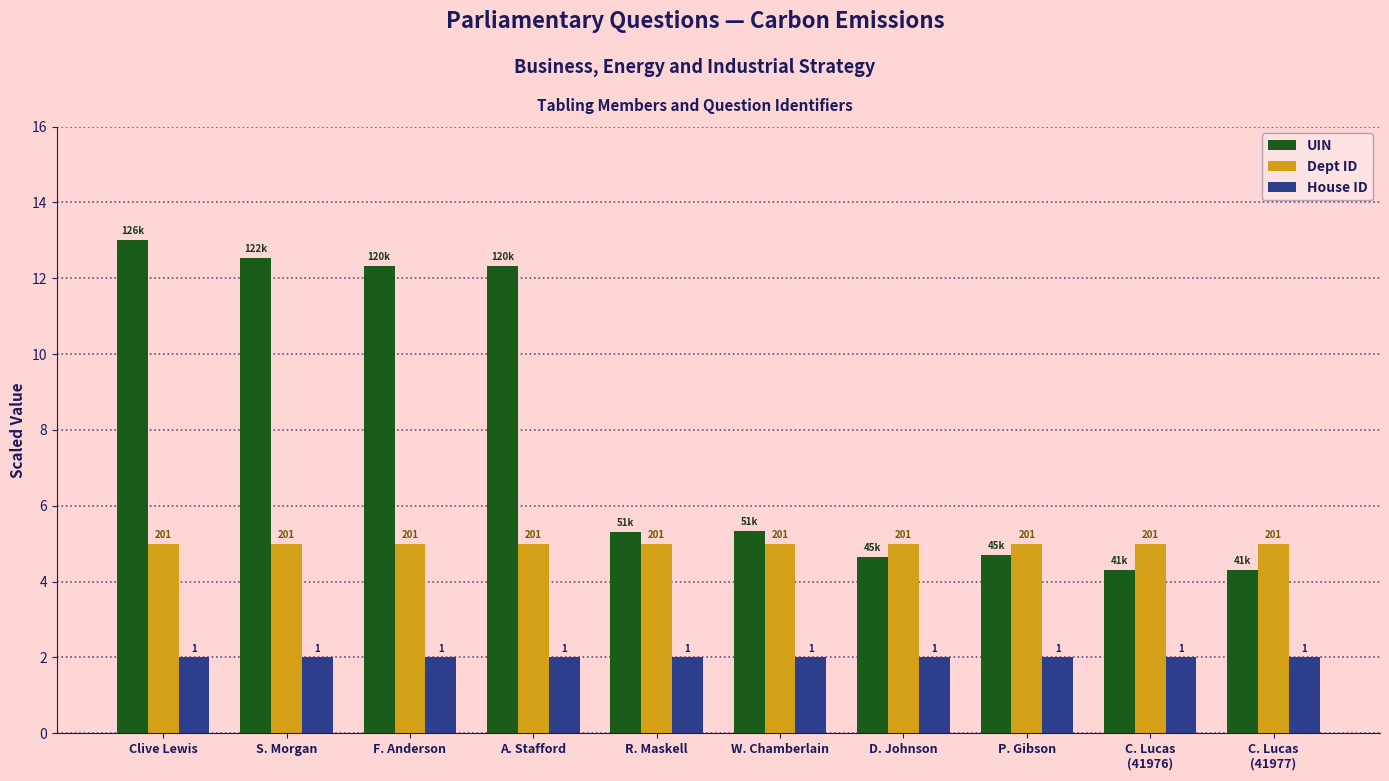

What are all the series names shown in the legend?

UIN, Dept ID, House ID